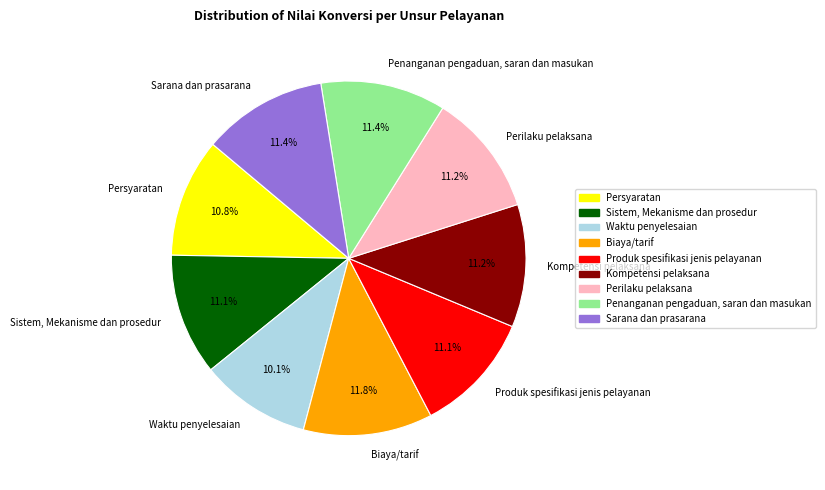

To the nearest percent, what portion does Sistem, Mekanisme dan prosedur represent?

11%